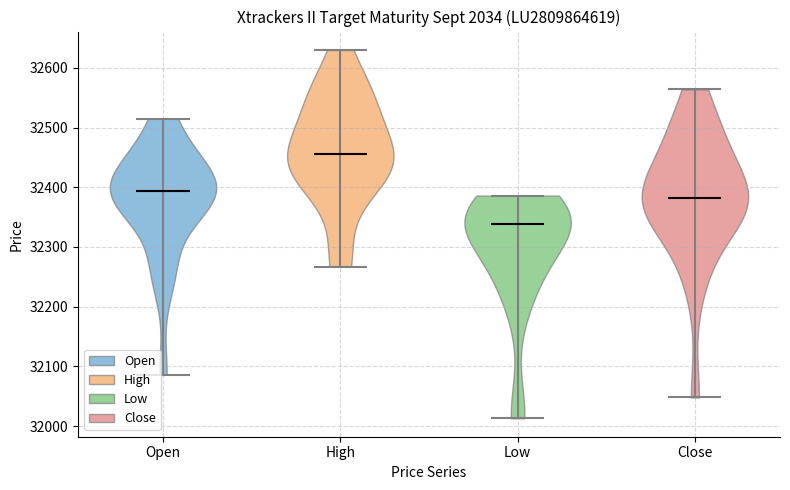

Where does the median line of the violin for High sit on the y-axis? The values are not printed on the chart, so give them approximately, as read against the axis.

32460